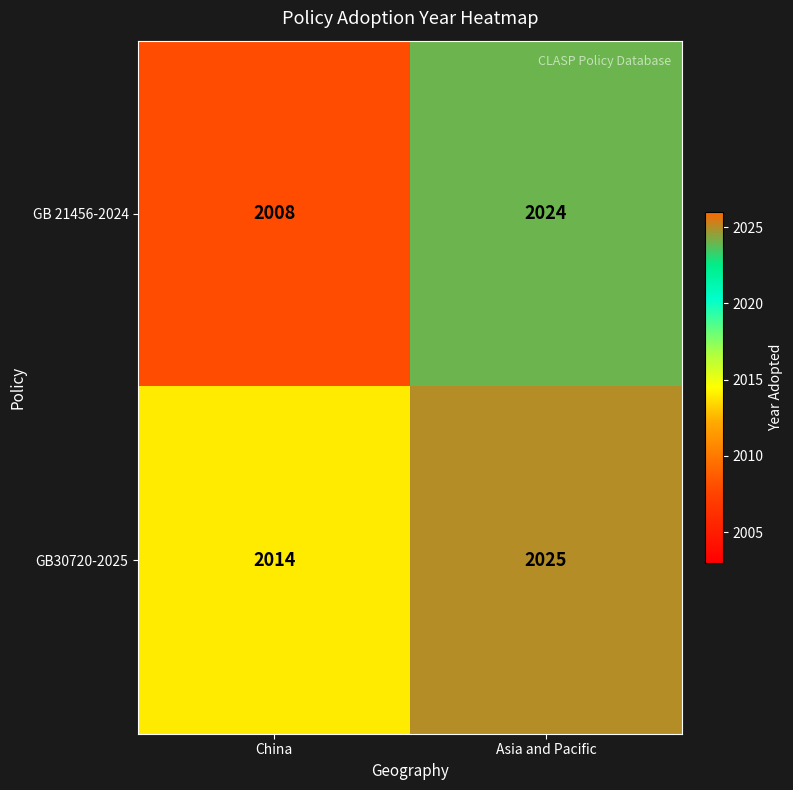

List the series in order of their peak value, lowest first.

GB 21456-2024, GB30720-2025